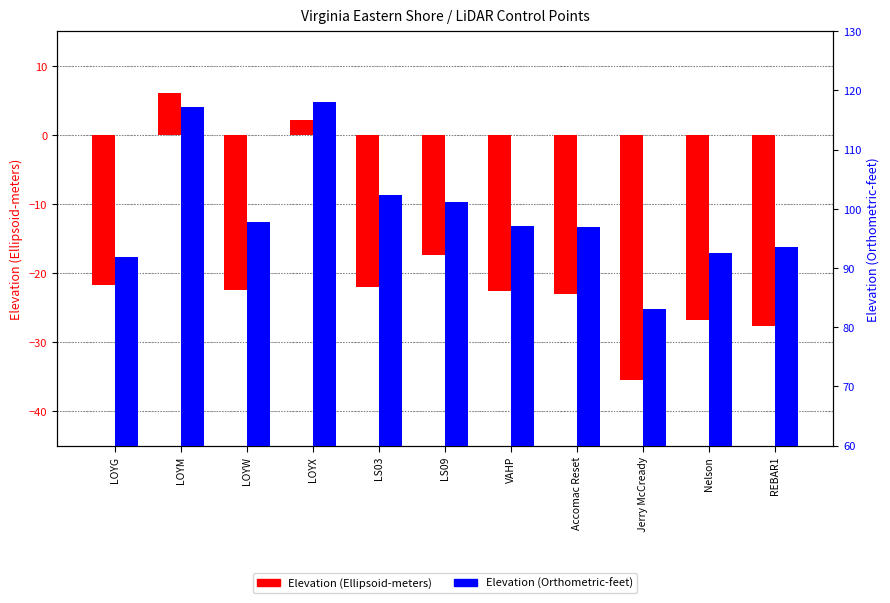

At which label does Elevation (Orthometric-feet) first exceed 97?

LOYM